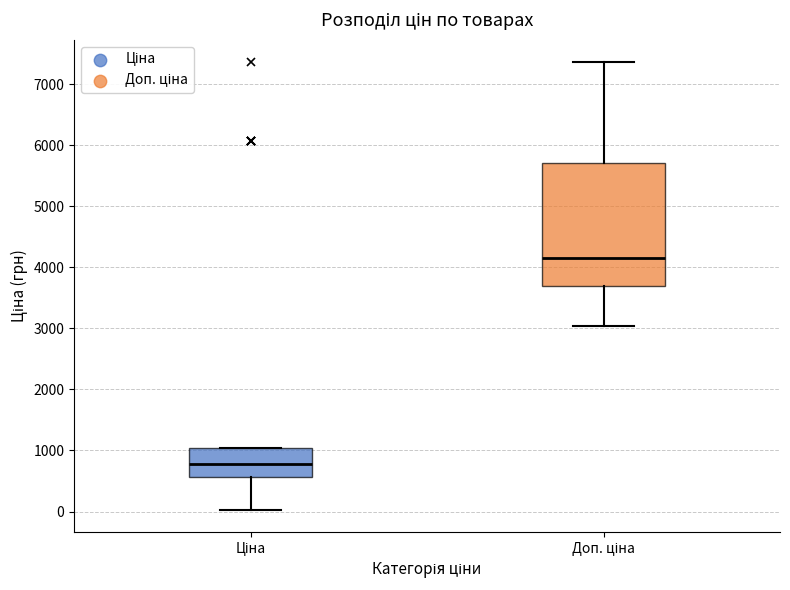

Reading left to right, read every box against the y-axis: the position of its median line, the range the box covers, and the ends of its whiskers. The values are not printed on the chart, so give them approximately, as read against the axis.

Ціна: median 800, box 600 to 1000, whiskers 0 to 1000
Доп. ціна: median 4100, box 3700 to 5700, whiskers 3000 to 7400